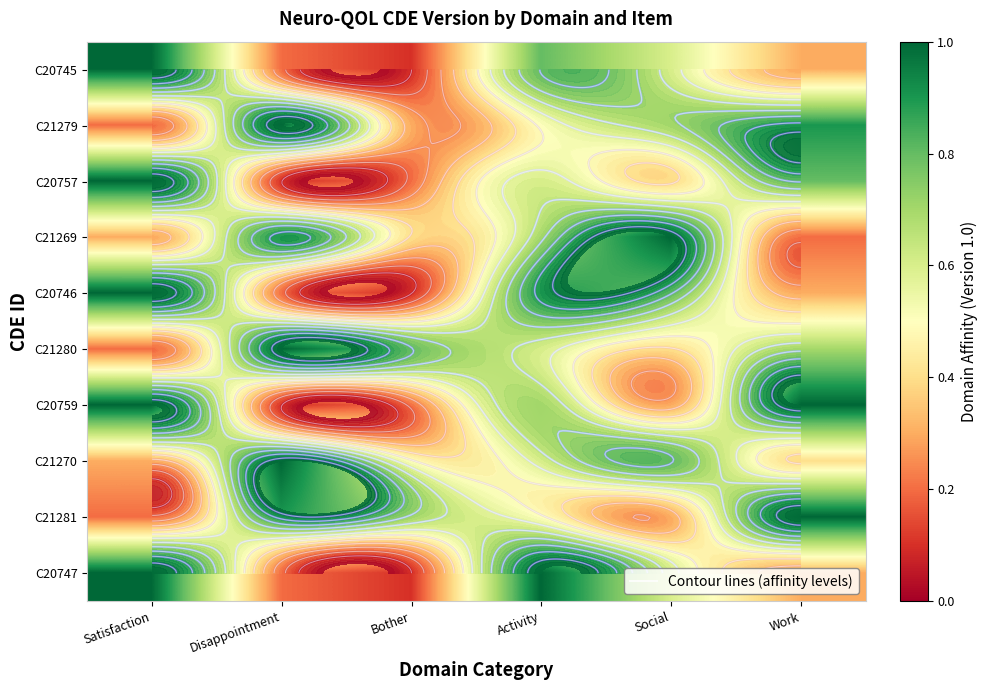

Count the number of data series in this chart.

10